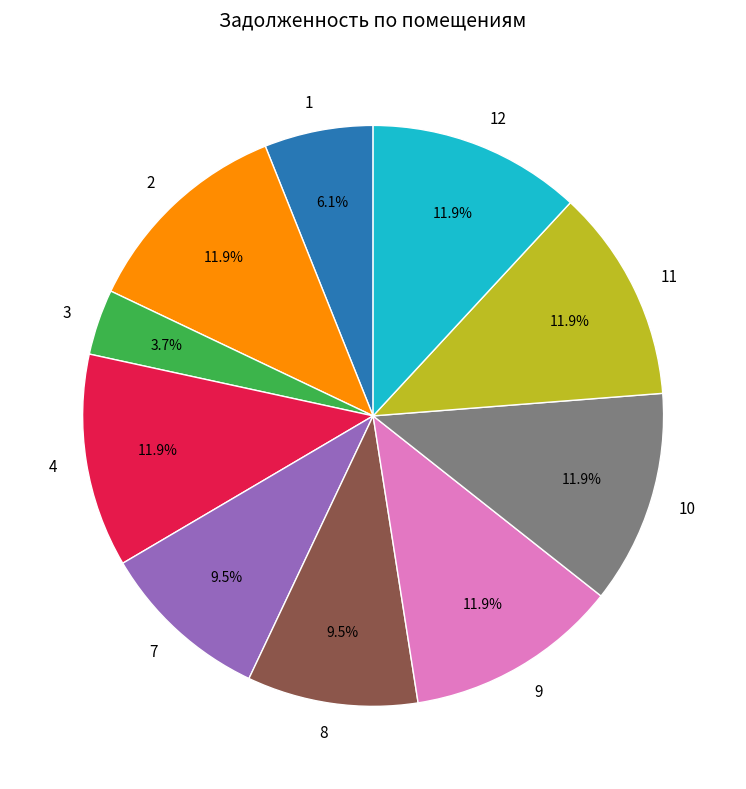

Which has a higher value, 4 or 8?

4